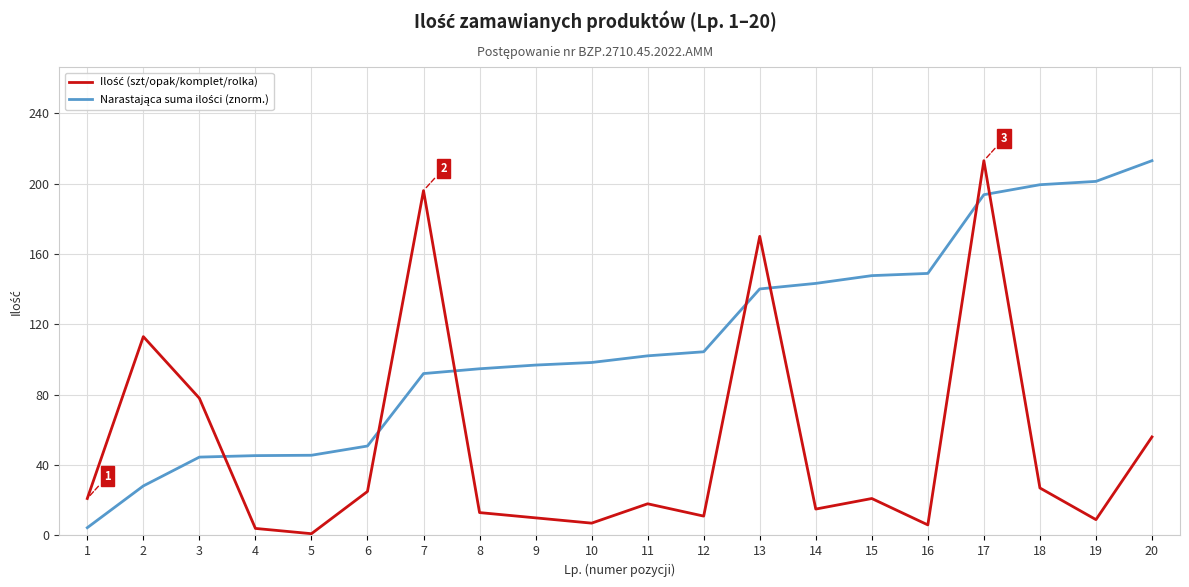

What is the total value across all series at 6?

75.8